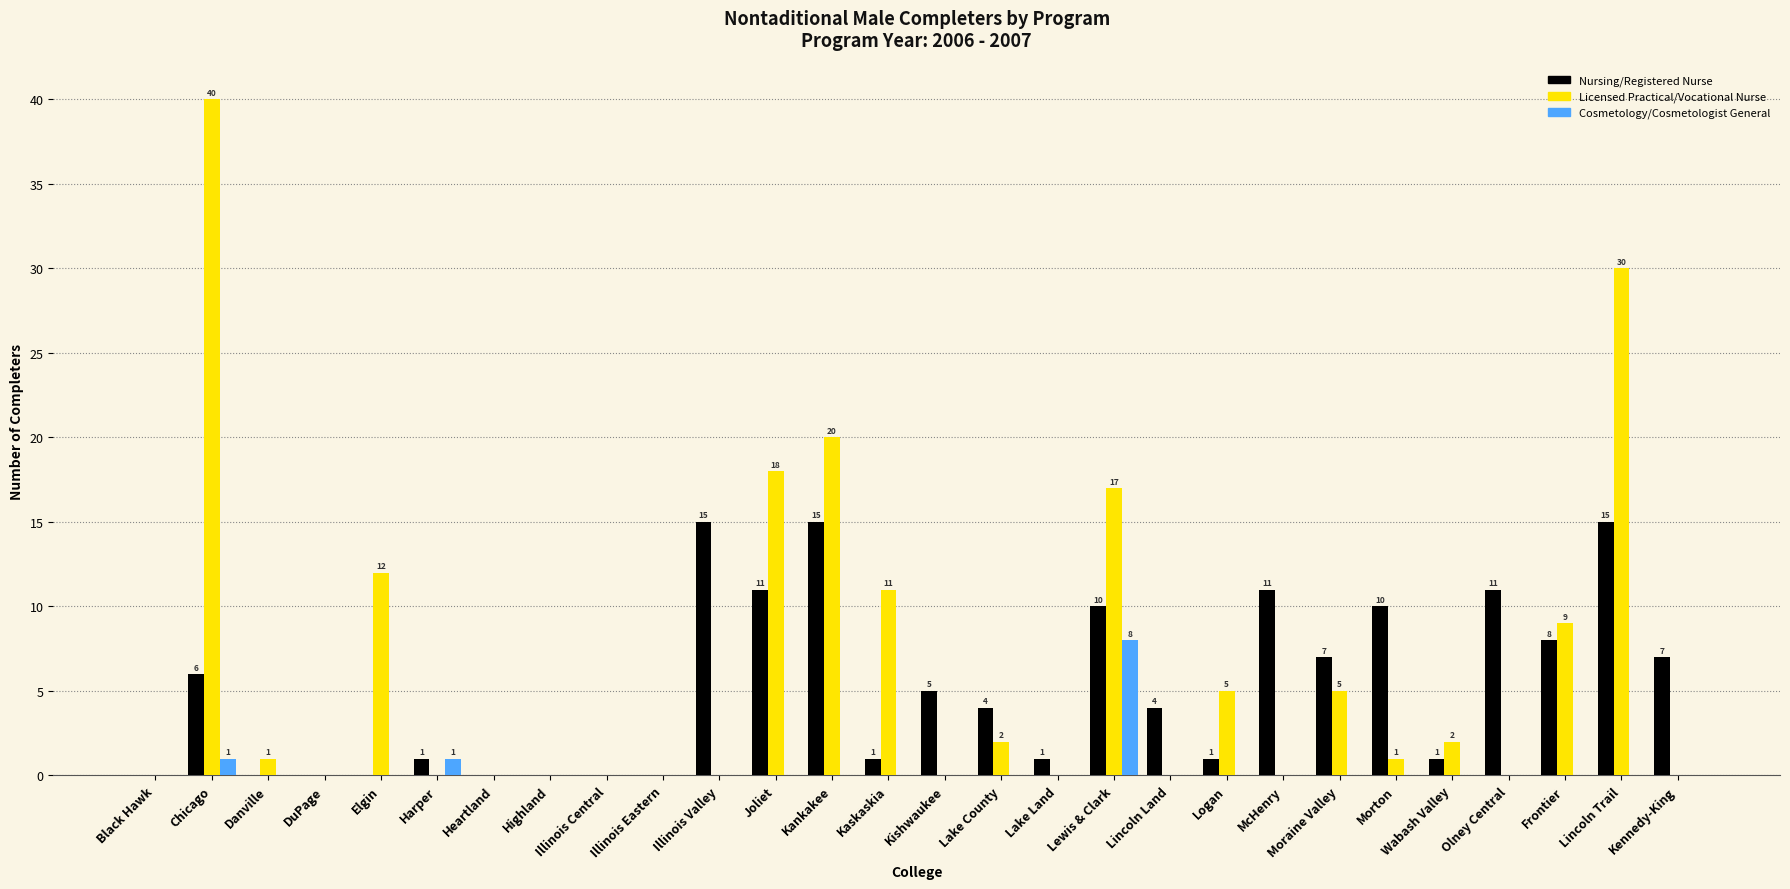

The Cosmetology/Cosmetologist General series shows 0 at Joliet. True or false?

True